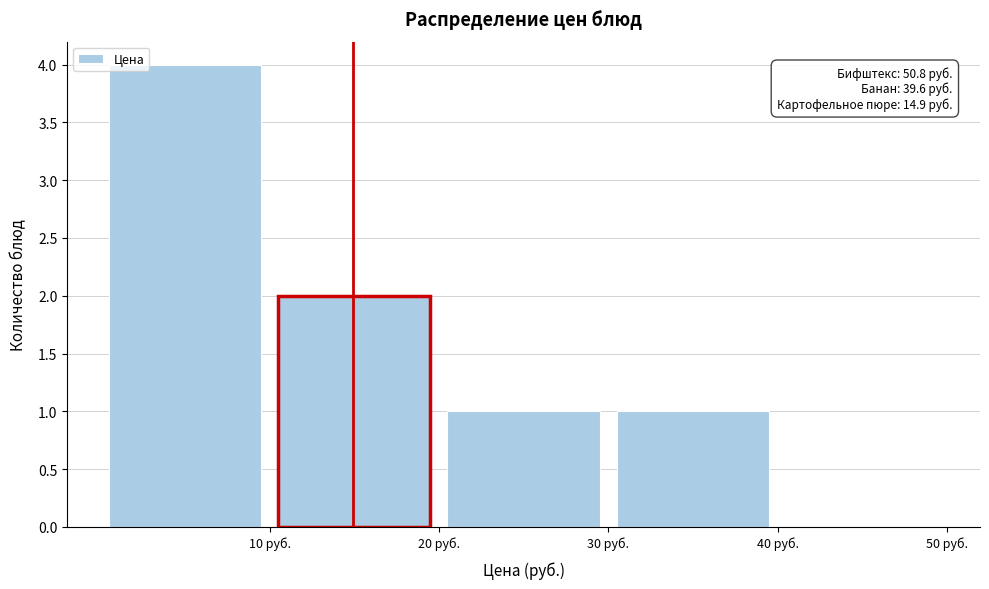

Over which range of the x-axis is the bar tallest?

0 to 10